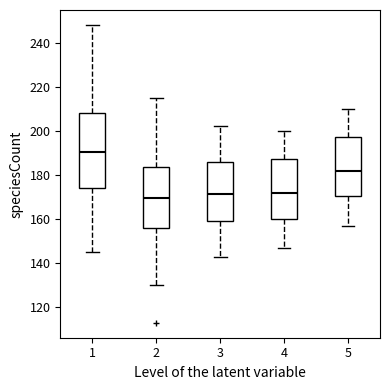

Which box is the tallest, from its lower edge to its upper edge?

1